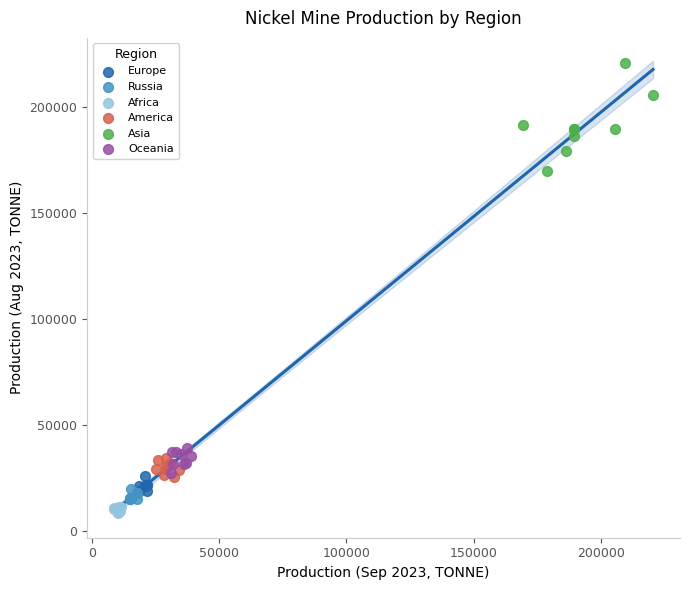

Which series has the largest Y range (max minus min)?

Asia